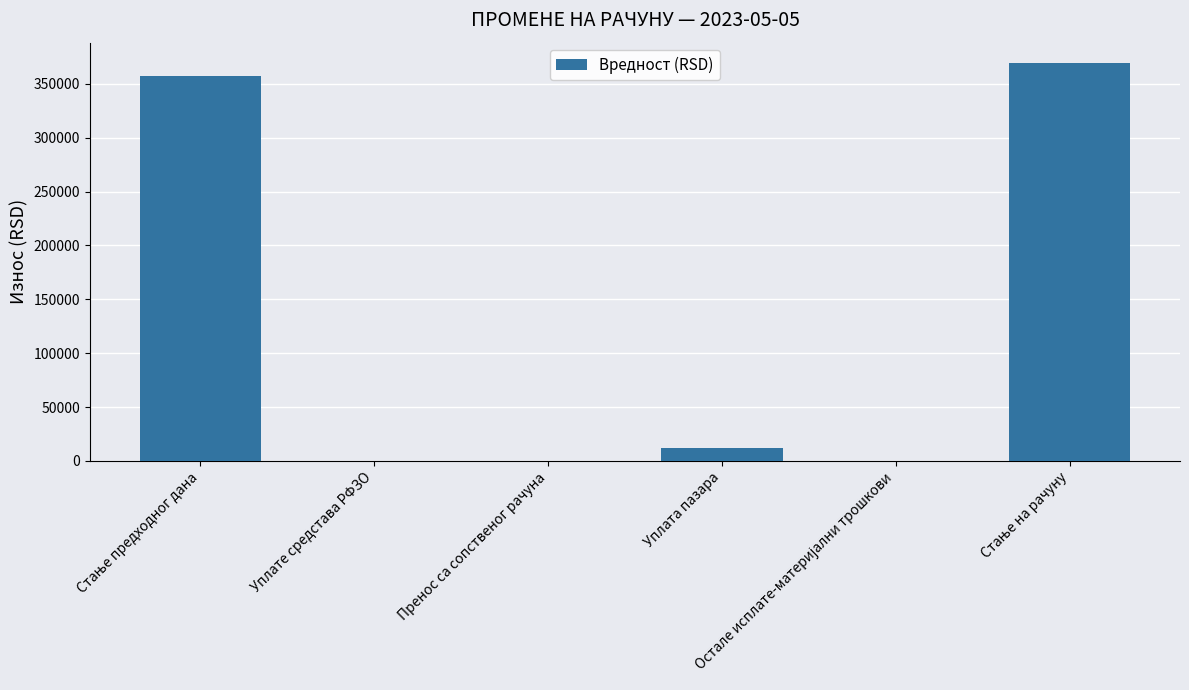

Are the bars grouped side by side (vs. stacked)?

No